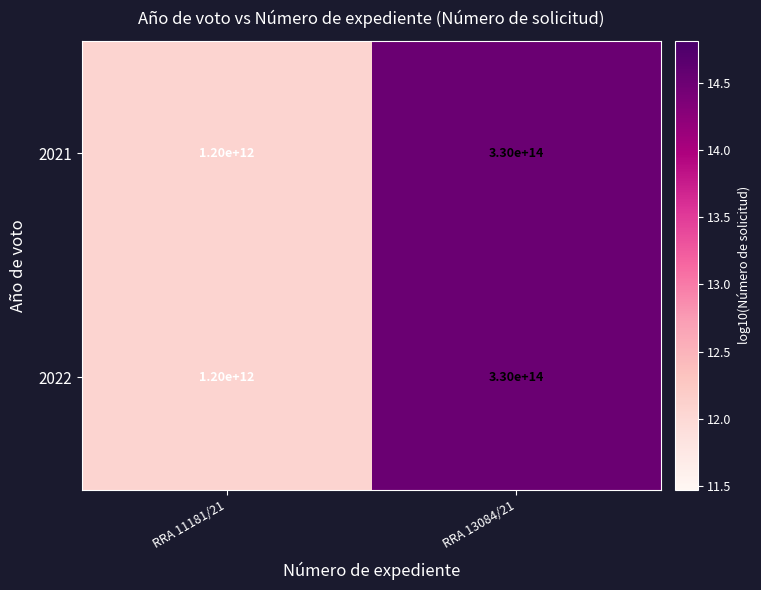

Which label corresponds to the smallest value in the chart?

RRA 11181/21